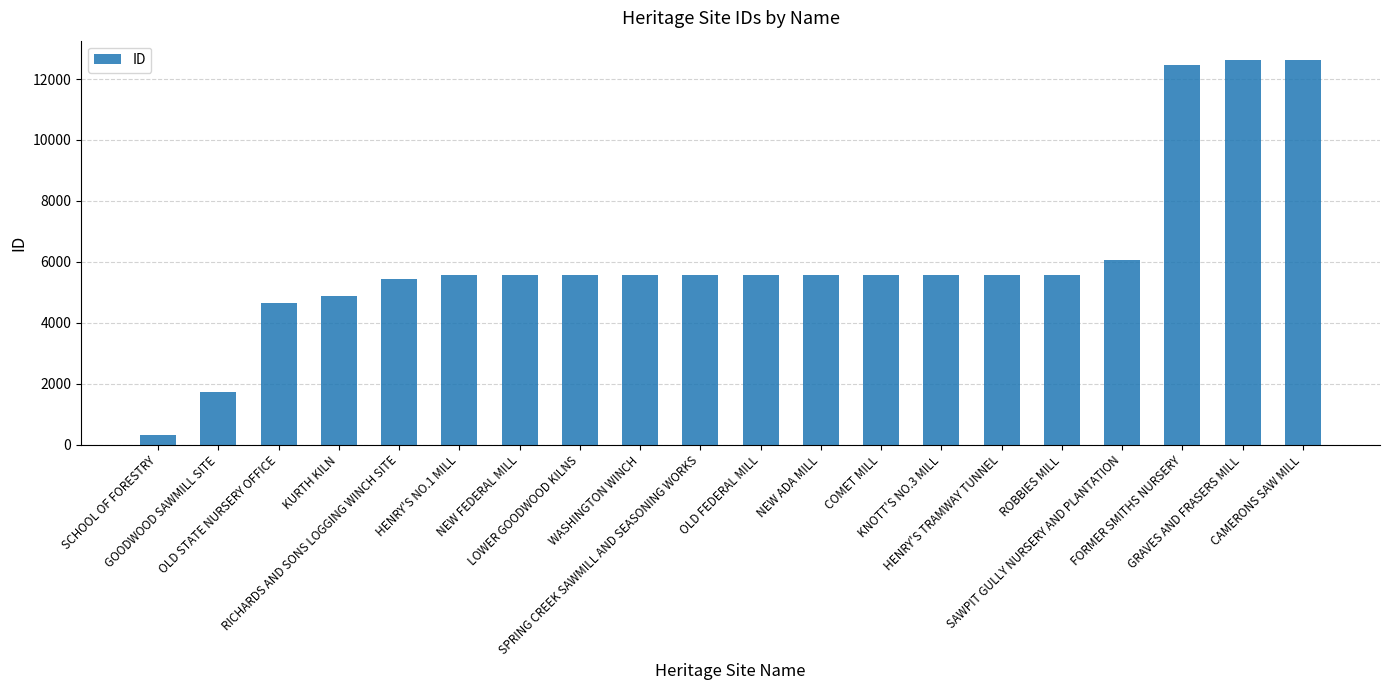

What is the value of the 9th bar from the left?

5573